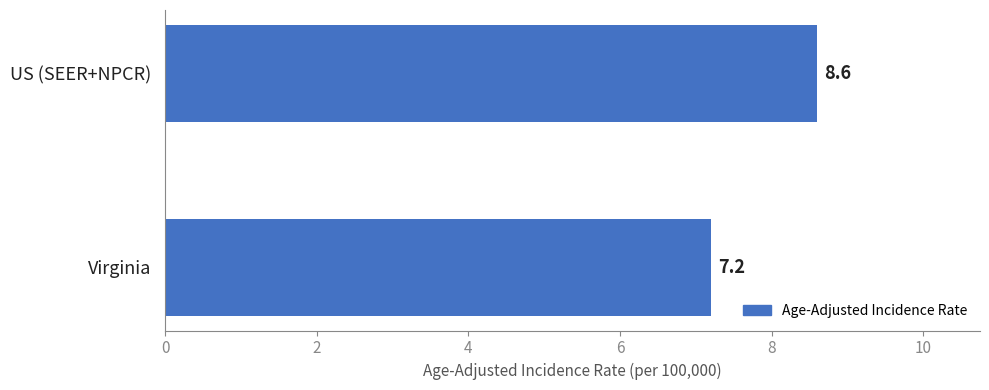

True or false: the data shows 7.2 at Virginia.

True